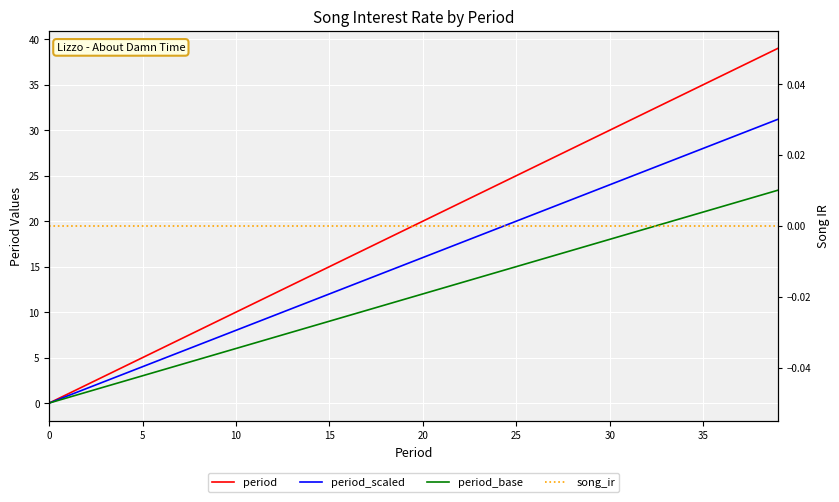

What is the spread (max minus min) of values at 25?

5.0